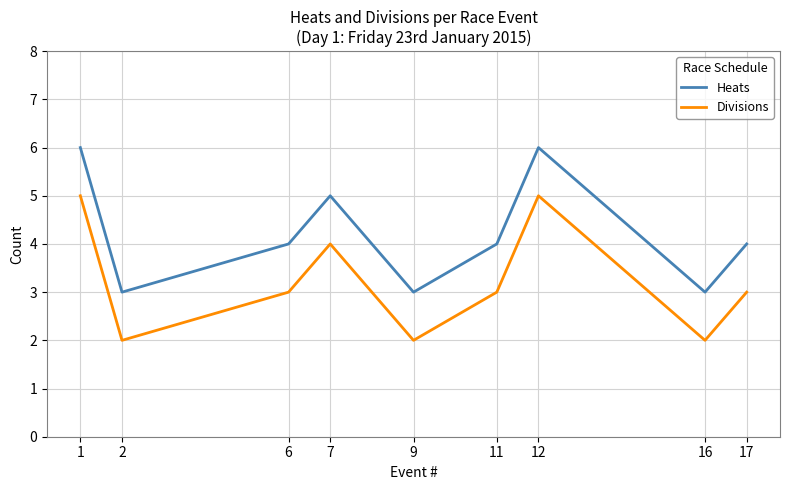

In Divisions, how many points are lower than both neighbors (excluding endpoints)?

3